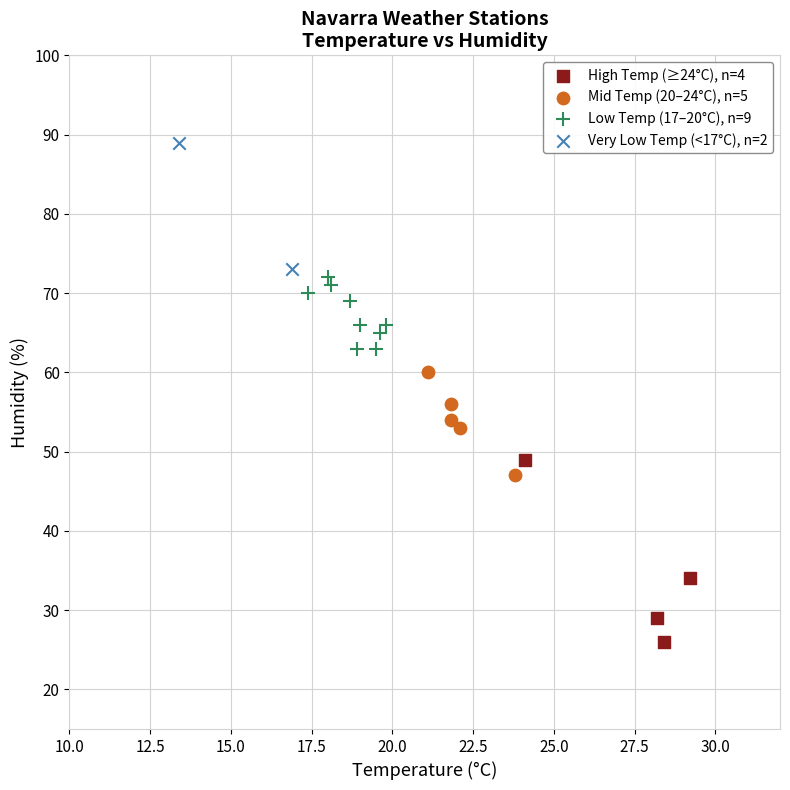

Which series reaches the minimum Y coordinate?

High Temp (≥24°C), n=4